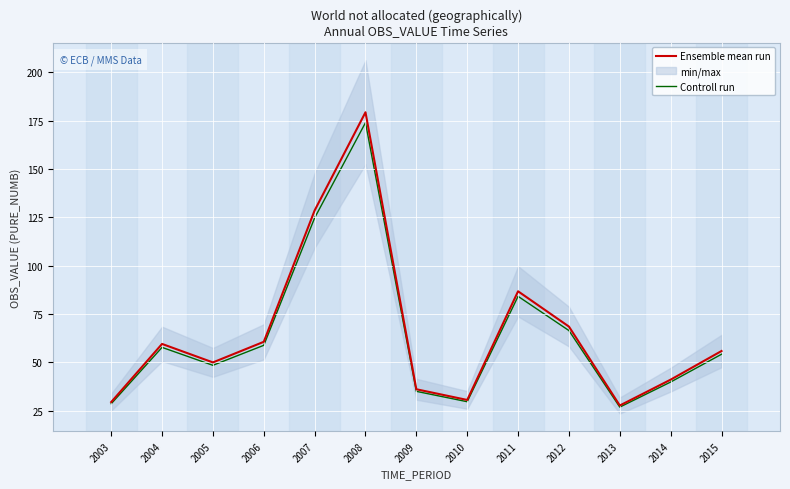

Which series has the largest total across all categories?

Ensemble mean run